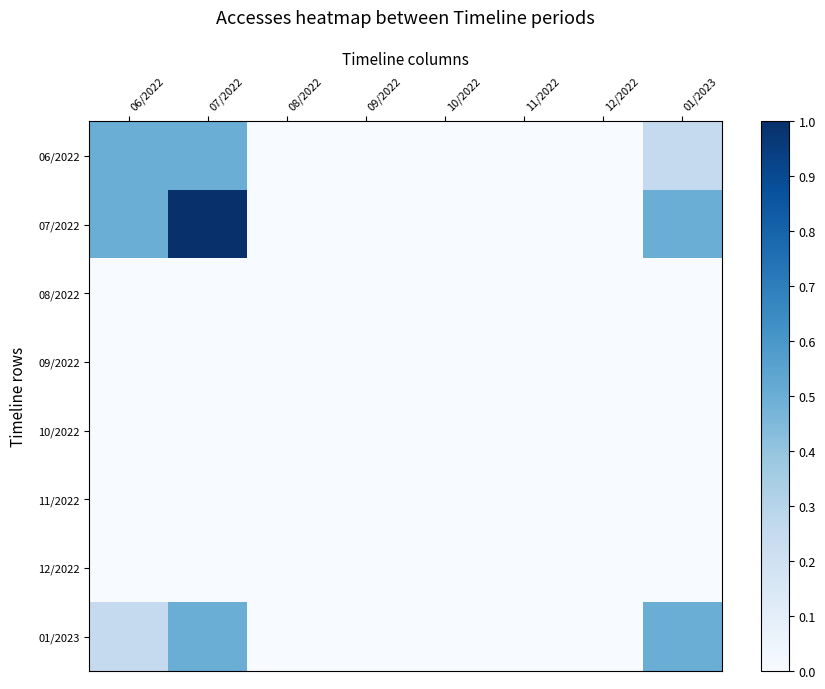

Between 09/2022 and 11/2022, which is larger?

09/2022